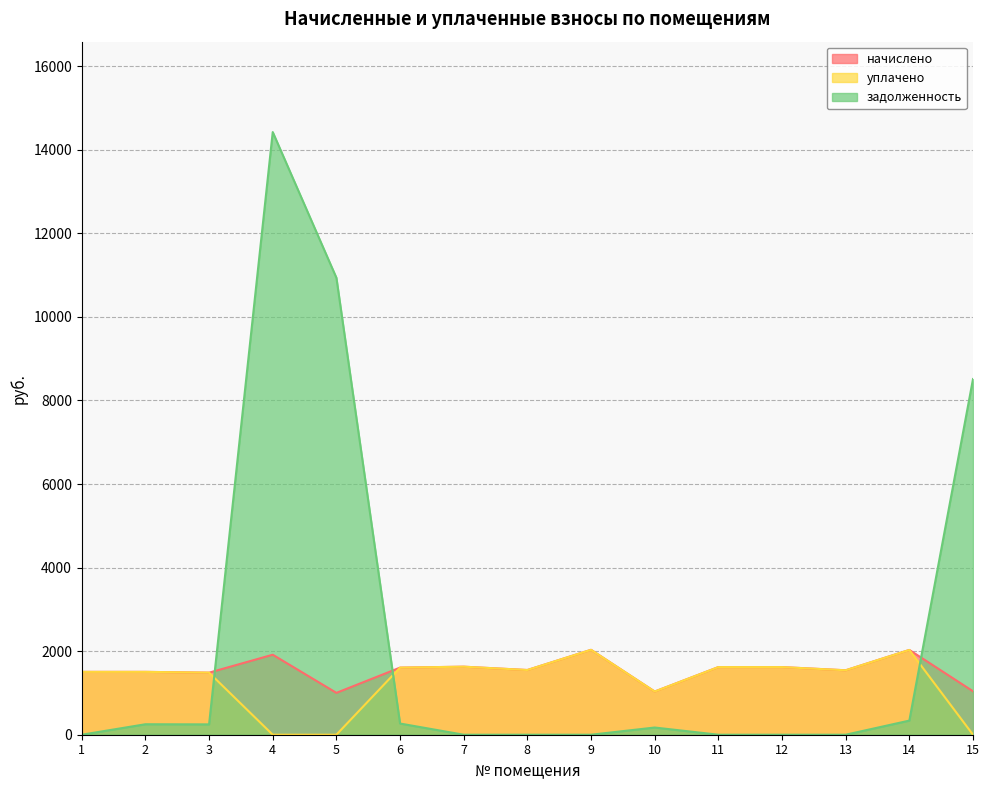

True or false: уплачено and начислено cross at least once.

True